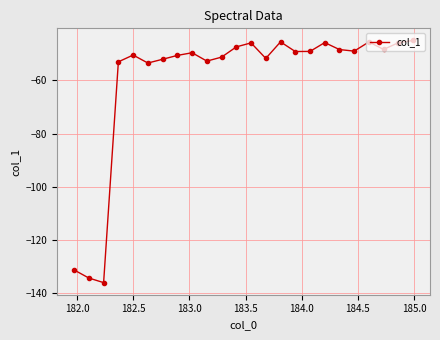

How many data points does each series have?

24